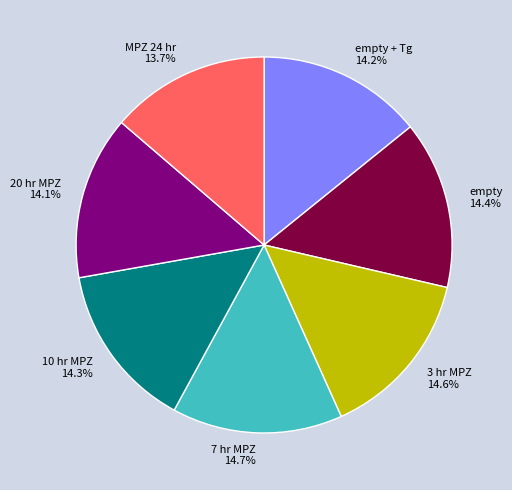

Does any single category account for the majority?

No